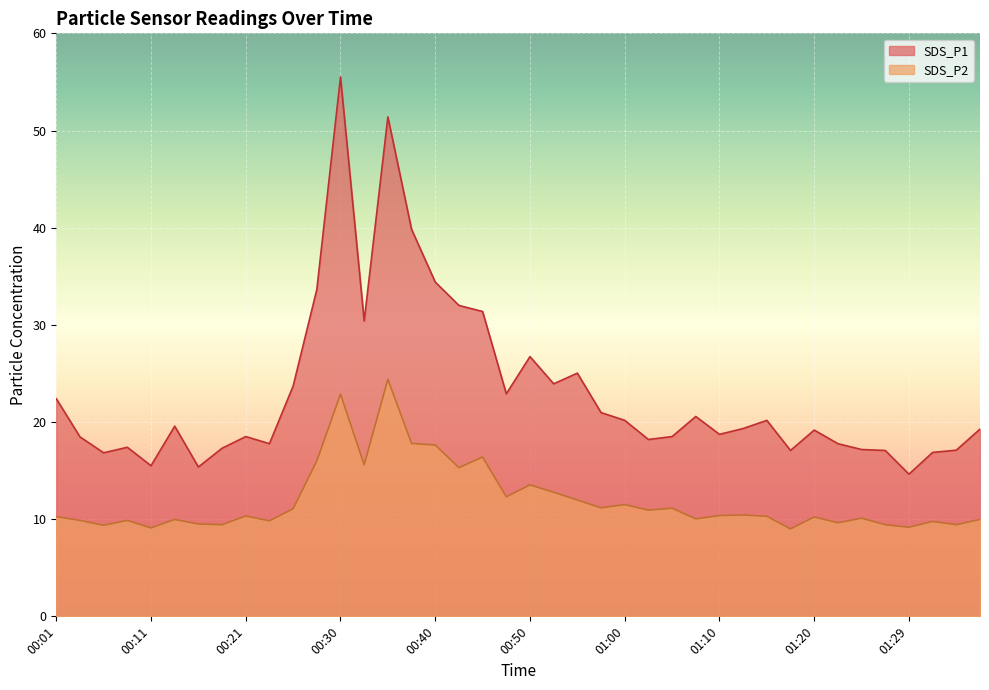

Which series has the widest spread of values?

SDS_P1